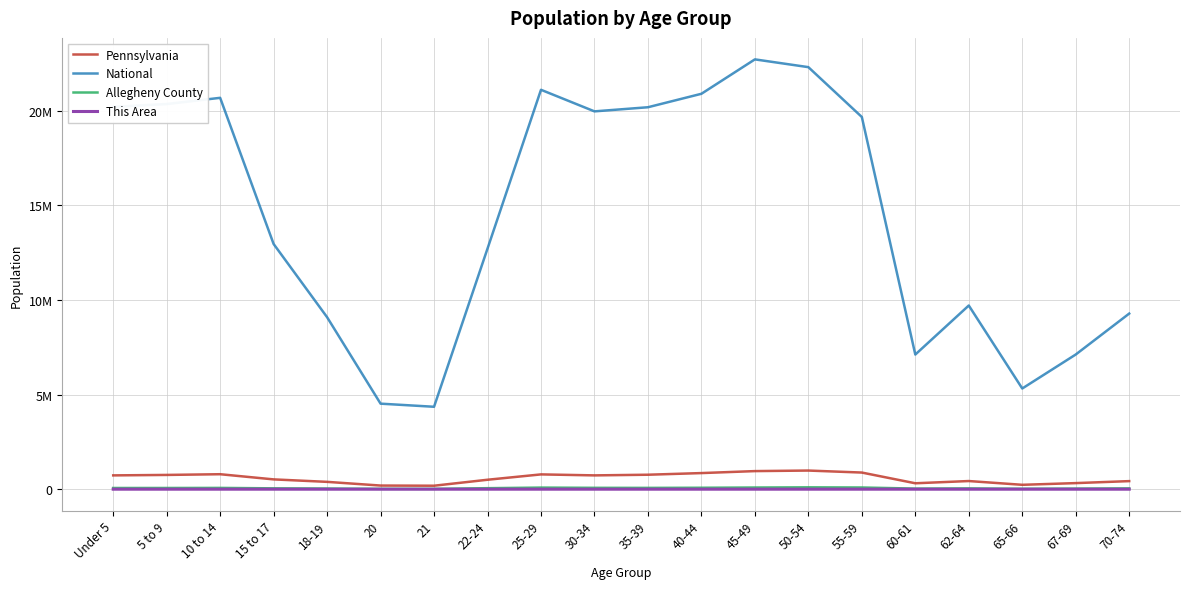

Does the chart have visible grid lines?

Yes